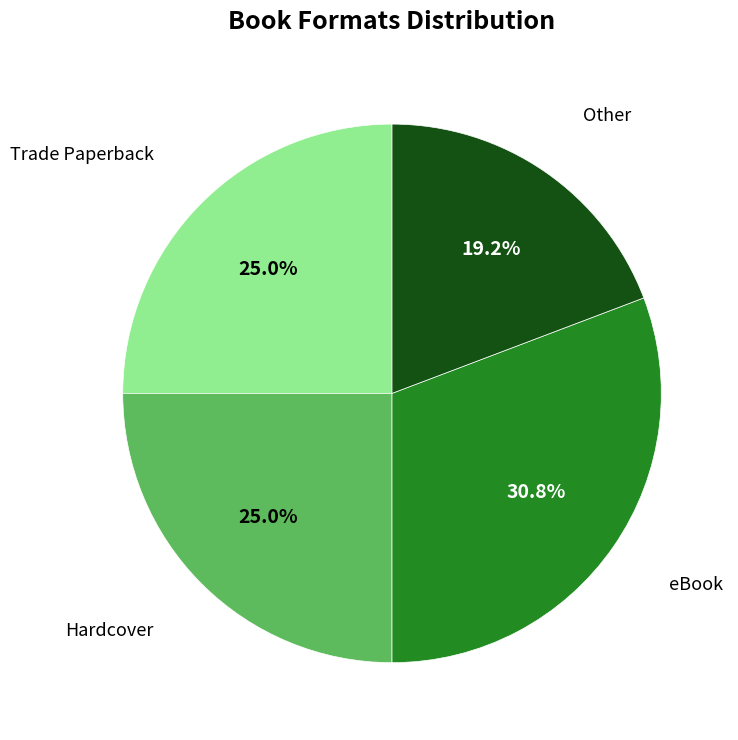

What percentage is the Trade Paperback slice, to the nearest percent?

25%